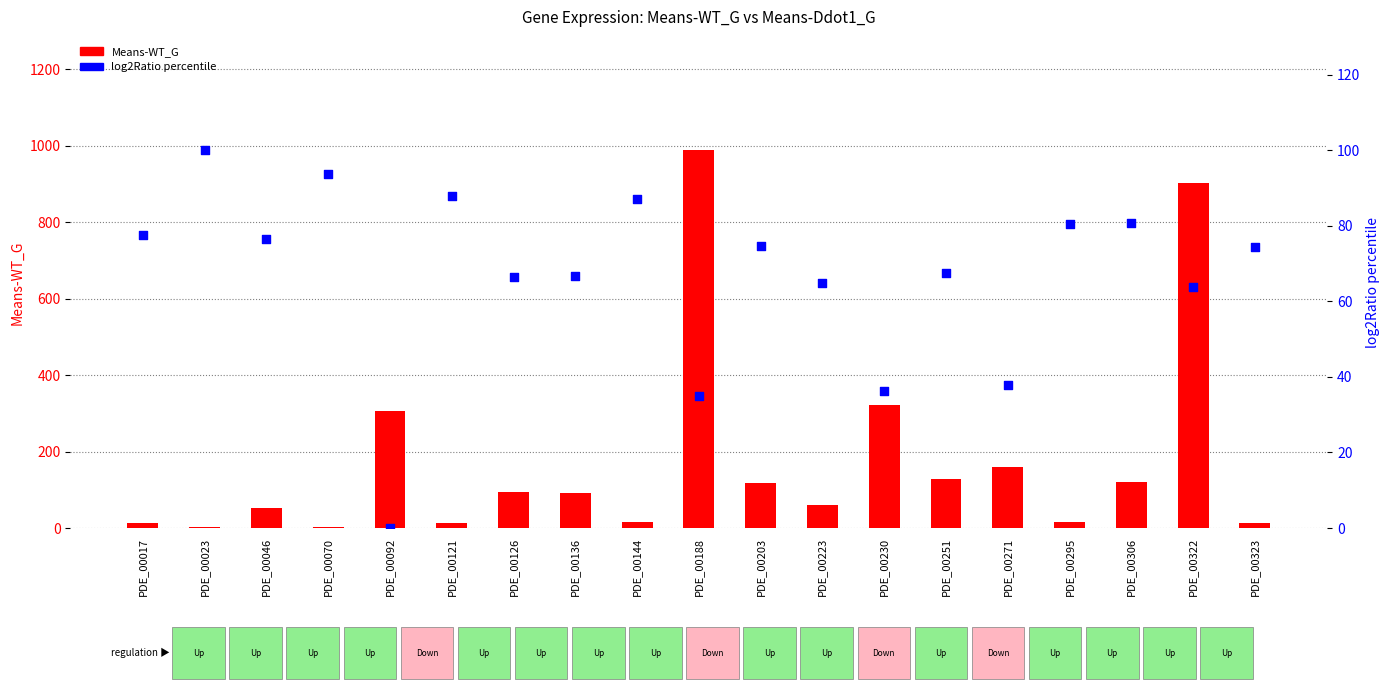

Is the value of Means-WT_G at PDE_00230 greater than the value of log2Ratio percentile at PDE_00121?

Yes